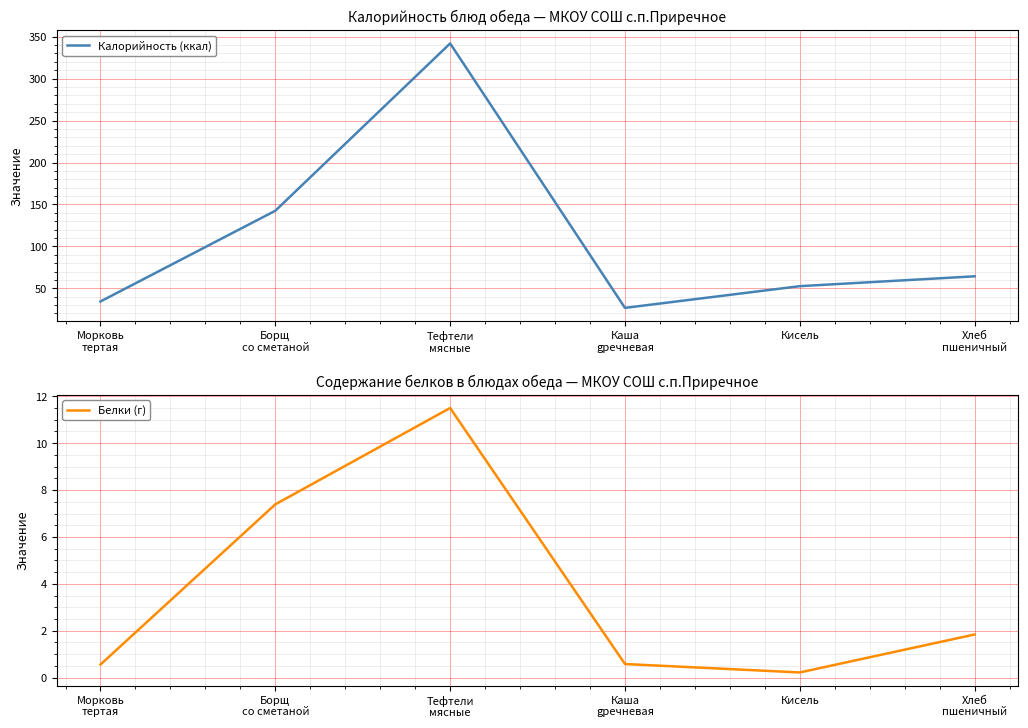

How many lines are shown in the chart?

2